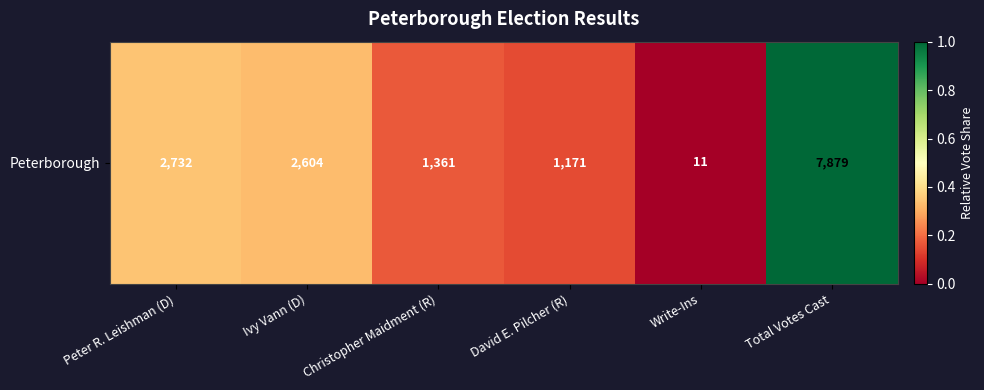

Which label corresponds to the smallest value in the chart?

Write-Ins